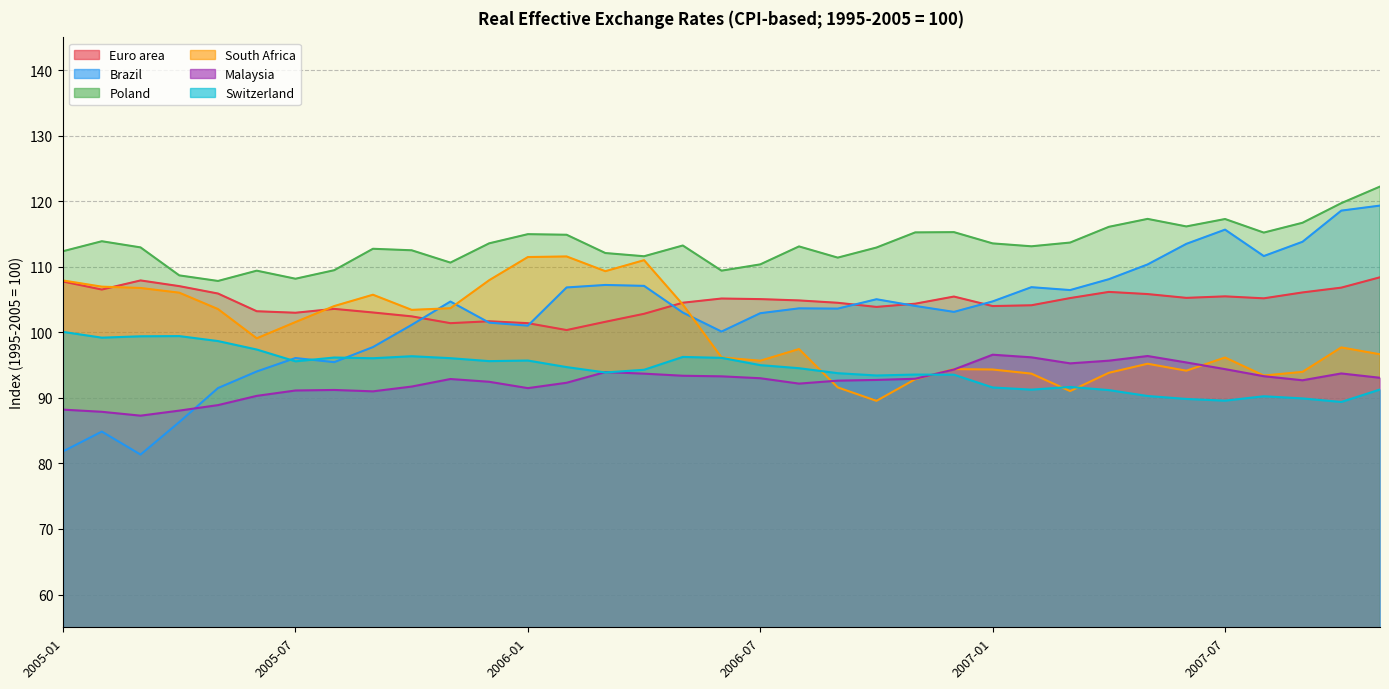

True or false: Euro area and Switzerland cross at least once.

False